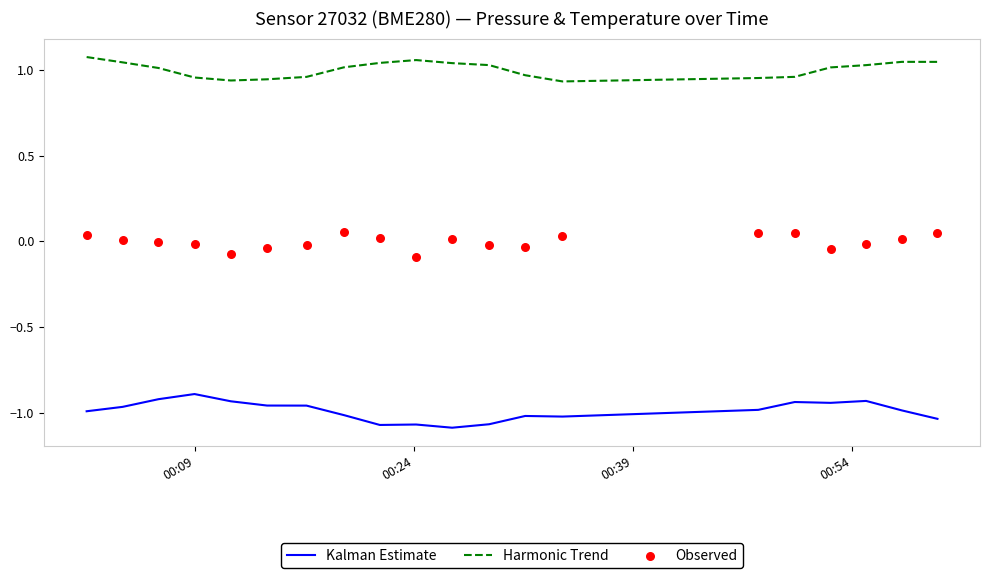

Which series contains the highest Y value?

Harmonic Trend